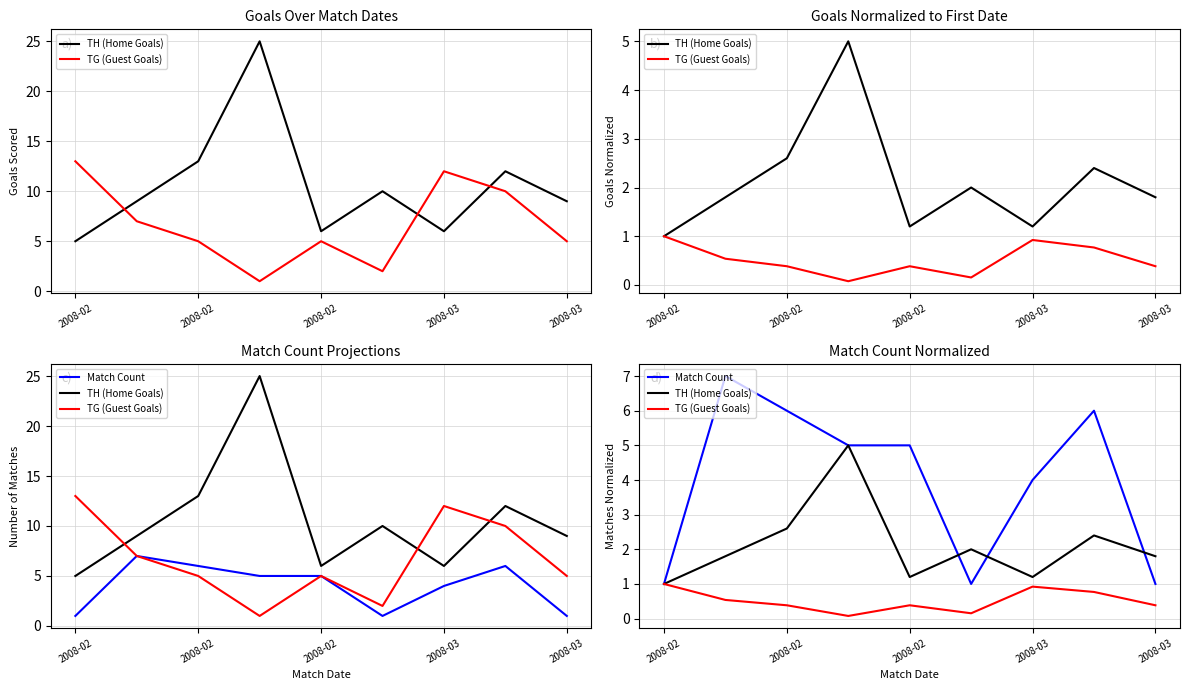

True or false: TG (Guest Goals) and Match Count intersect in this chart.

False